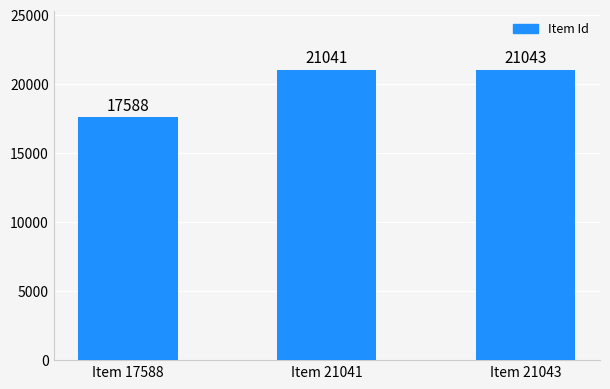

How many distinct data groups are displayed?

1